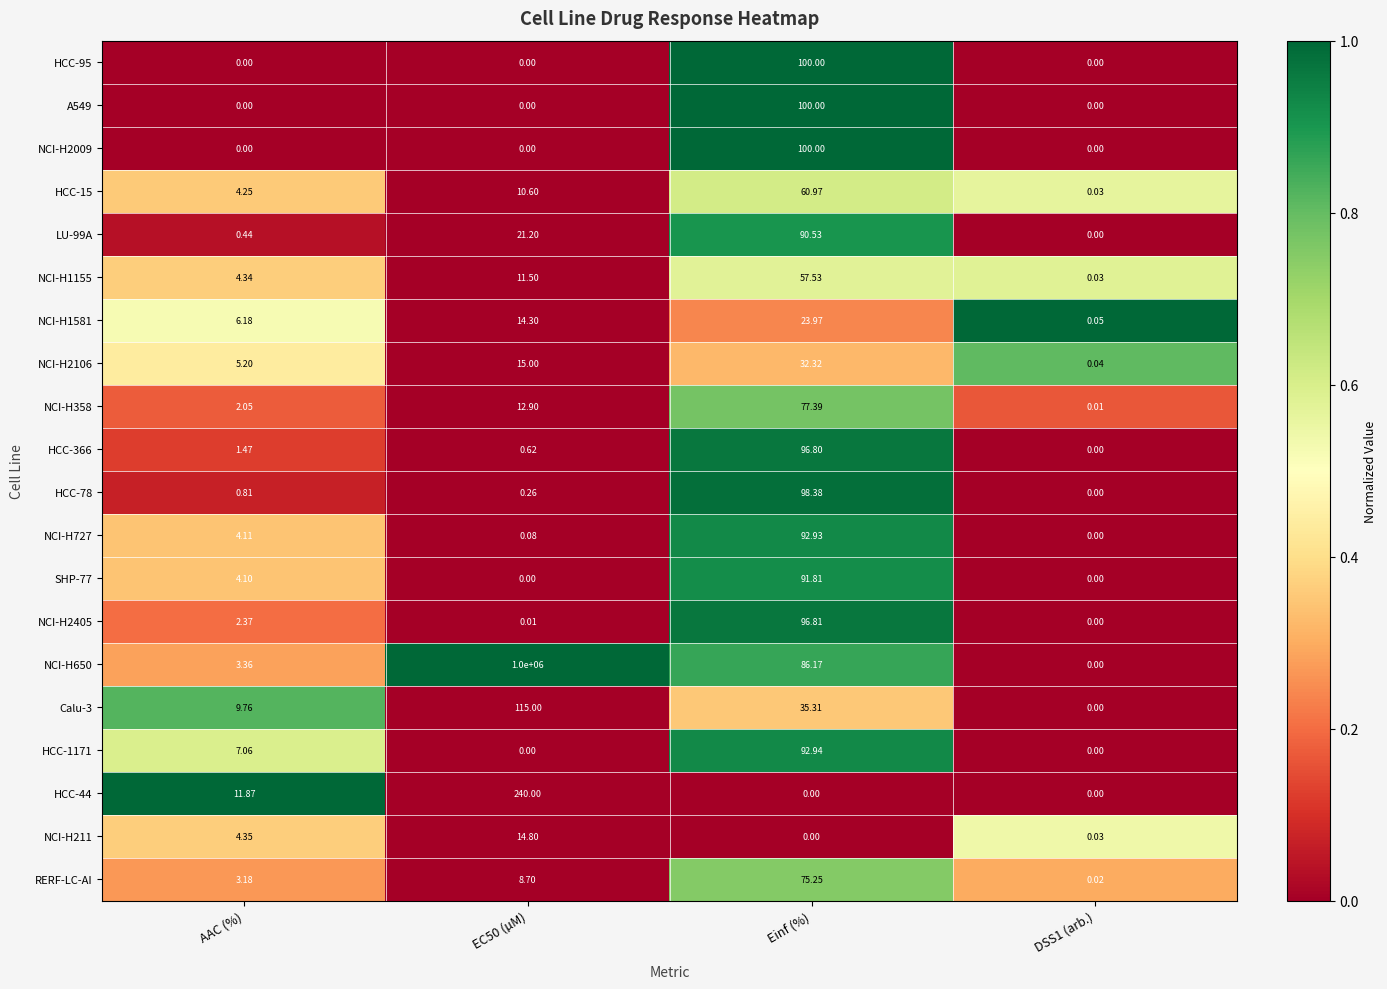

How many values in HCC-44 are above zero?

2